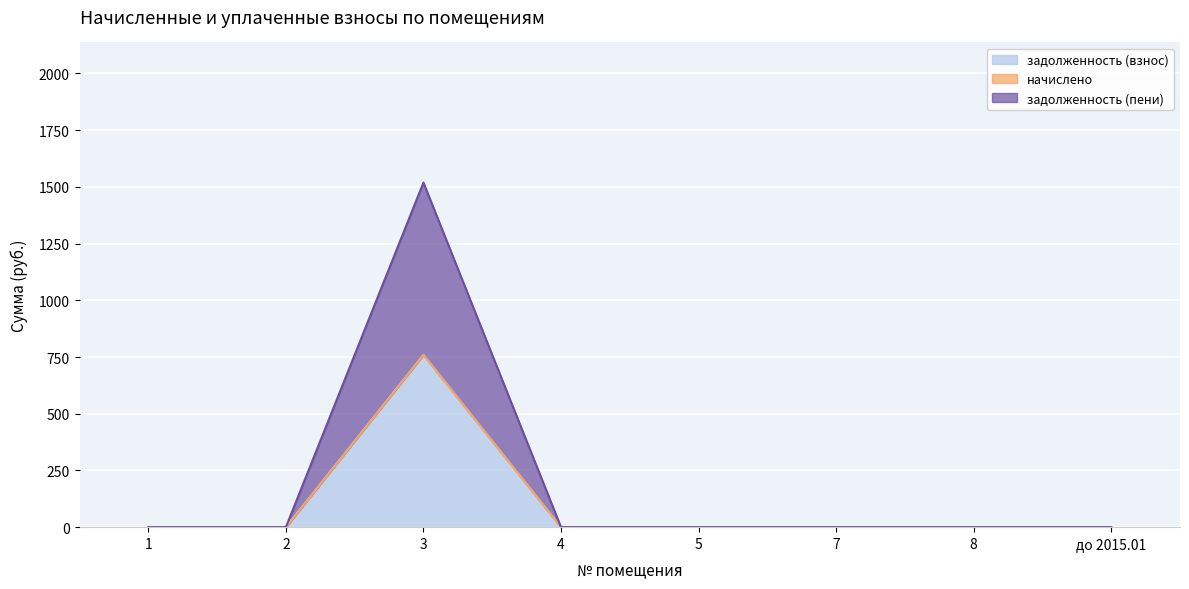

Which series has the widest spread of values?

задолженность (взнос)